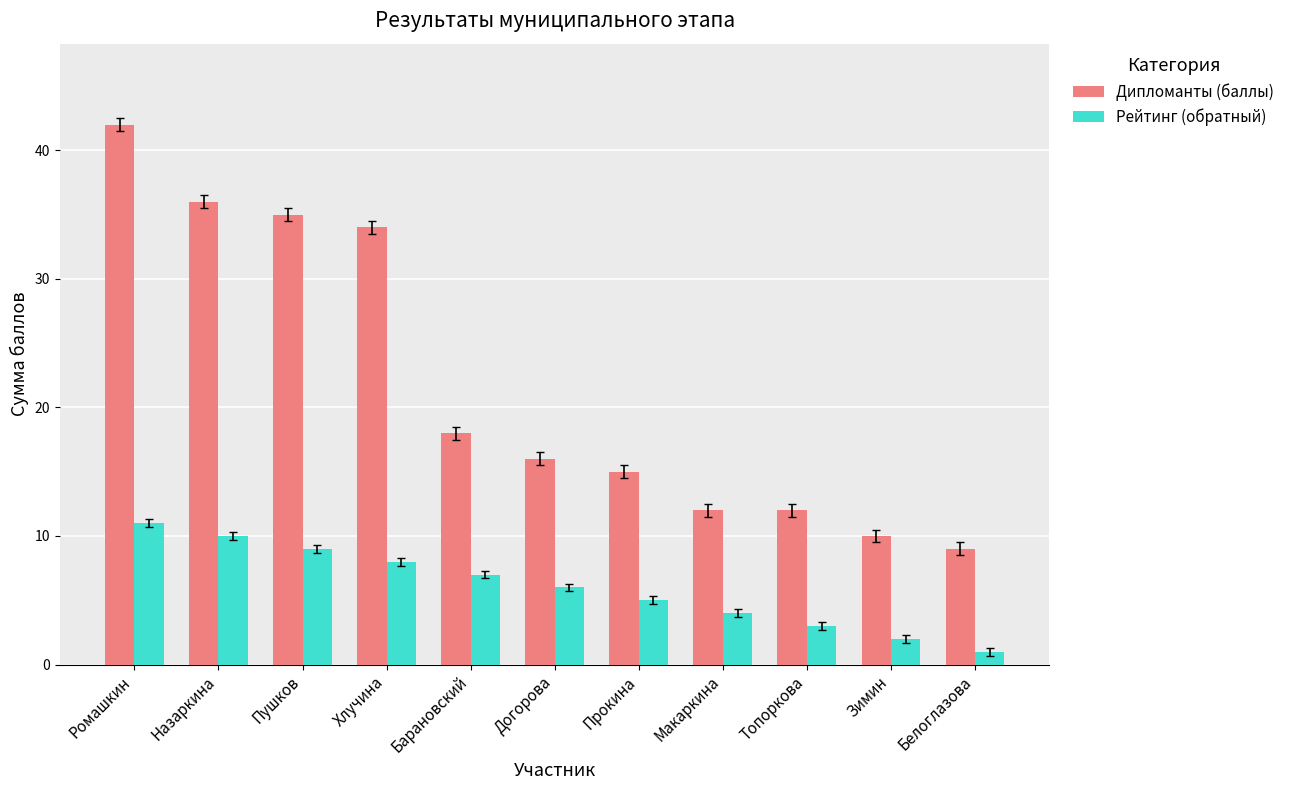

What is the value of the Рейтинг (обратный) bar at the 3rd from the left?

9